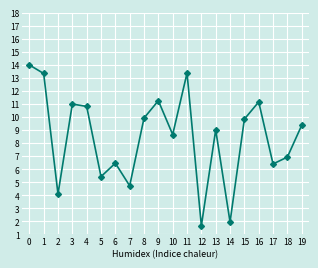

At which category does the chart reach its minimum across all series?

12